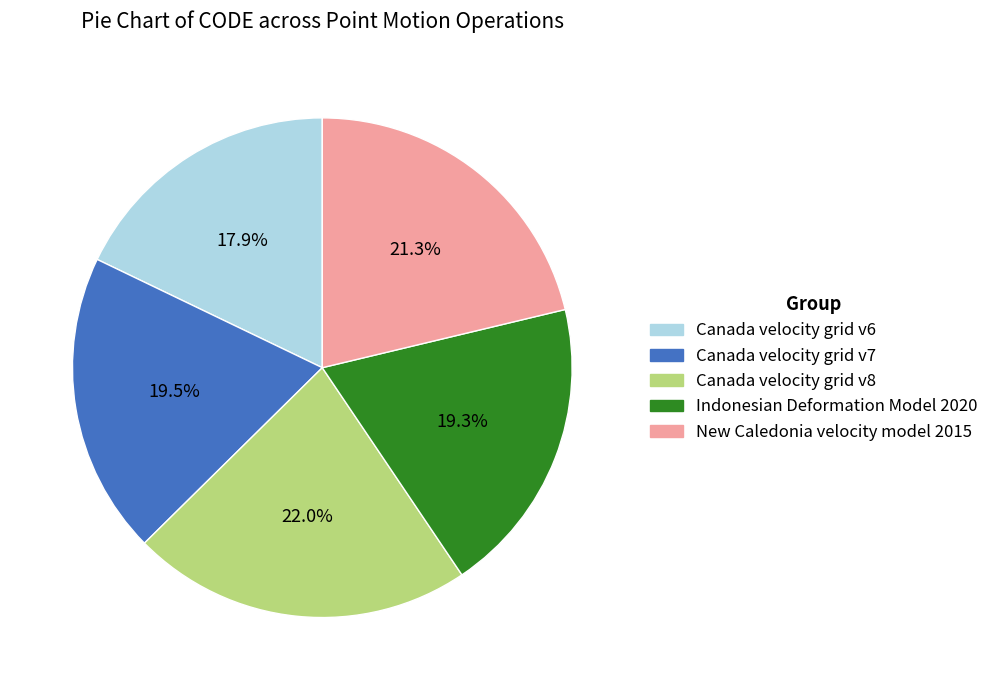

What is the ratio of the value at New Caledonia velocity model 2015 to the value at Canada velocity grid v6?

1.2